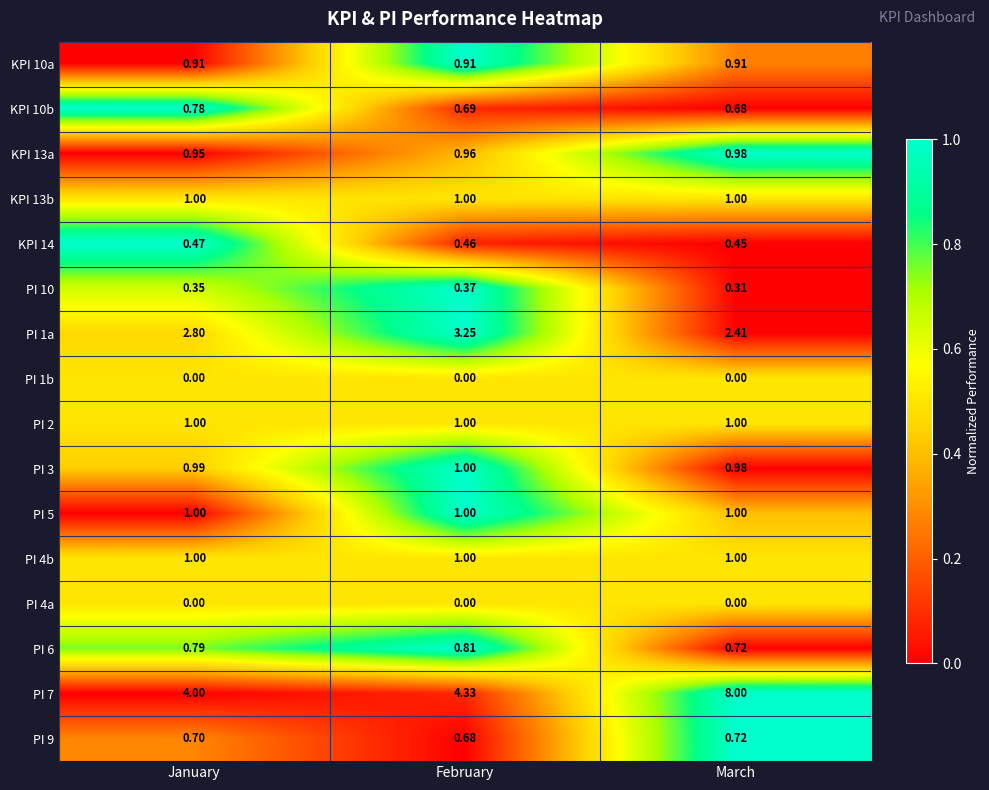

Rank the categories by KPI 13a value from lowest to highest.

January, February, March